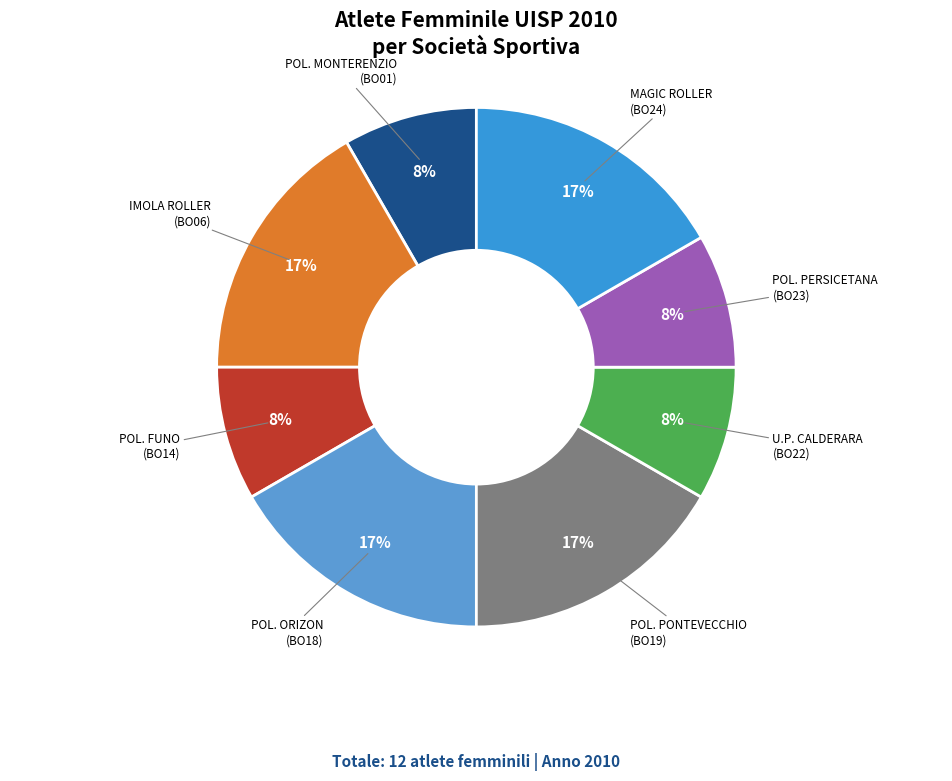

How many segments does this pie chart have?

8